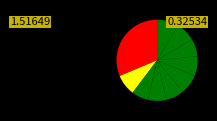

How many slices are in this pie chart?

10